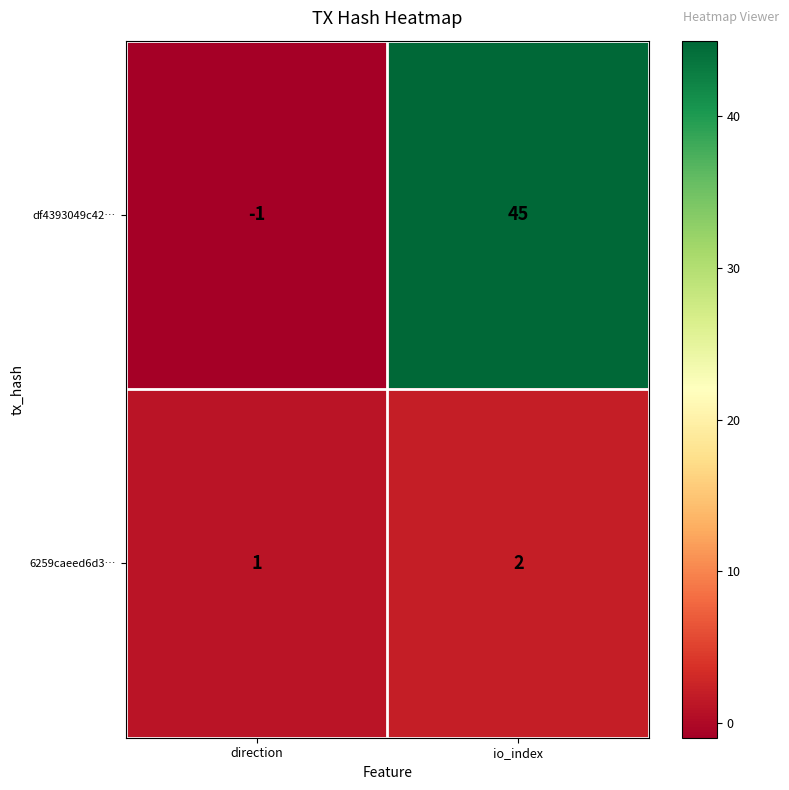

What is the average value of the df4393049c42… series?

22